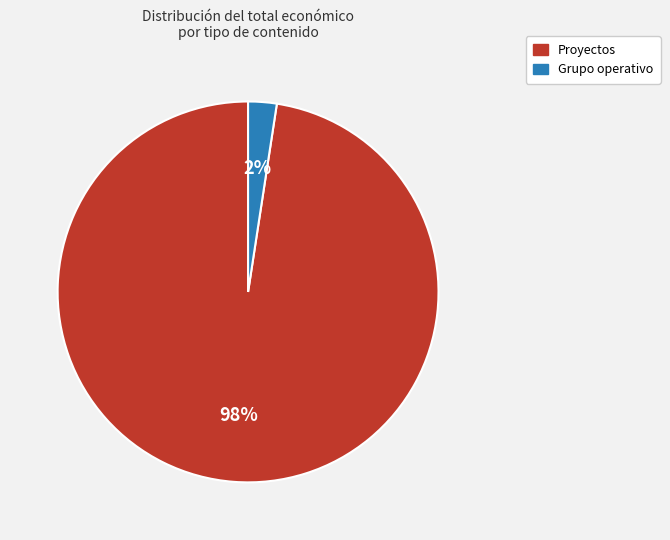

To the nearest percent, what is the average slice percentage?

50%